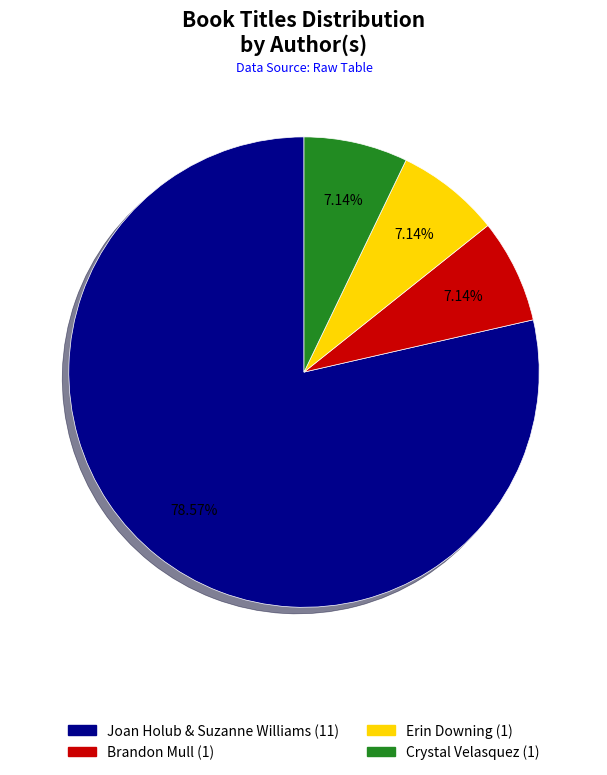

True or false: Joan Holub & Suzanne Williams accounts for 79% of the total.

True